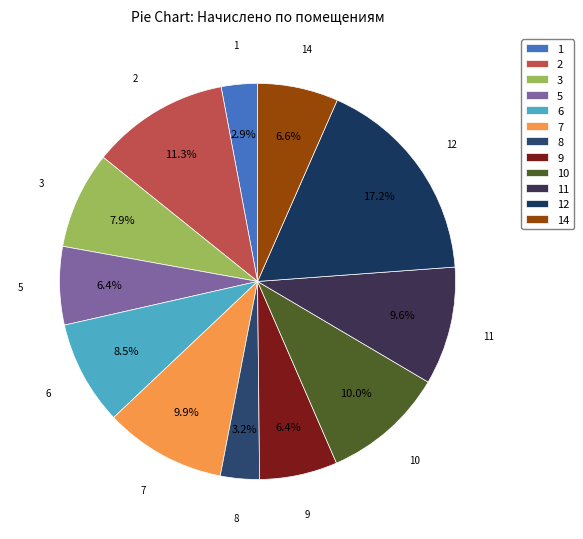

To the nearest percent, what is the combined percentage of 7 and 1?

13%